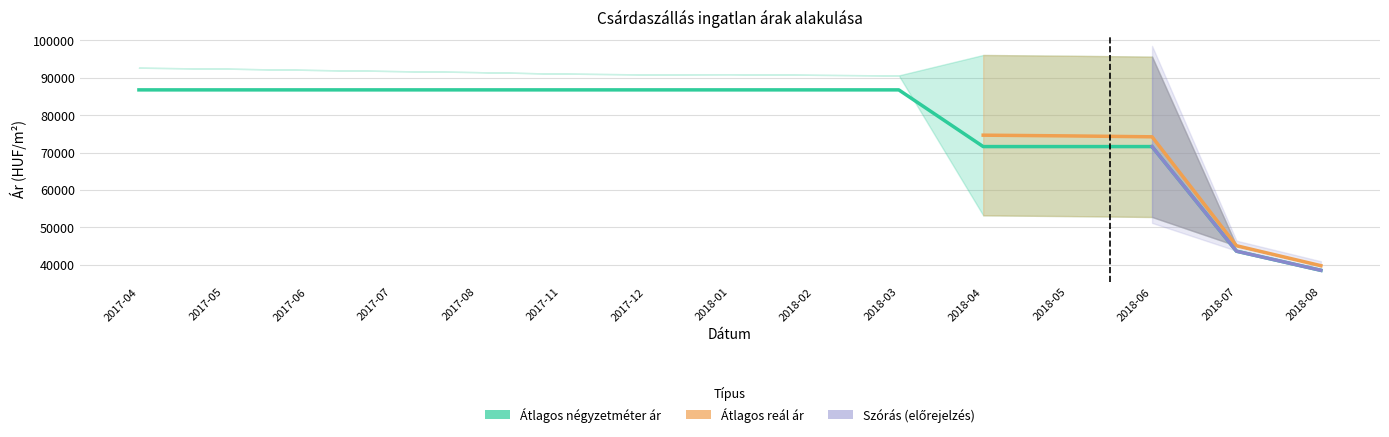

Reading left to right, what are all the values shown in this chart?

Átlagos négyzetméter ár: 2017-04=86764	2017-05=86764	2017-06=86764	2017-07=86764	2017-08=86764	2017-11=86764	2017-12=86764	2018-01=86764	2018-02=86764	2018-03=86764	2018-04=71587	2018-05=71587	2018-06=71587	2018-07=43589	2018-08=38461
Szórás alsó határ: 2017-04=92692	2017-05=92447	2017-06=92114	2017-07=91806	2017-08=91521	2017-11=91108	2017-12=90914	2018-01=90957	2018-02=90785	2018-03=90635	2018-04=53177	2018-05=52984	2018-06=52740	2018-07=45045	2018-08=39708
Szórás felső határ: 2017-04=92692	2017-05=92447	2017-06=92114	2017-07=91806	2017-08=91521	2017-11=91108	2017-12=90914	2018-01=90957	2018-02=90785	2018-03=90635	2018-04=96103	2018-05=95910	2018-06=95666	2018-07=45045	2018-08=39708
Átlagos reál ár: 2017-04=92692	2017-05=92447	2017-06=92114	2017-07=91806	2017-08=91521	2017-11=91108	2017-12=90914	2018-01=90957	2018-02=90785	2018-03=90635	2018-04=74640	2018-05=74447	2018-06=74203	2018-07=45045	2018-08=39708